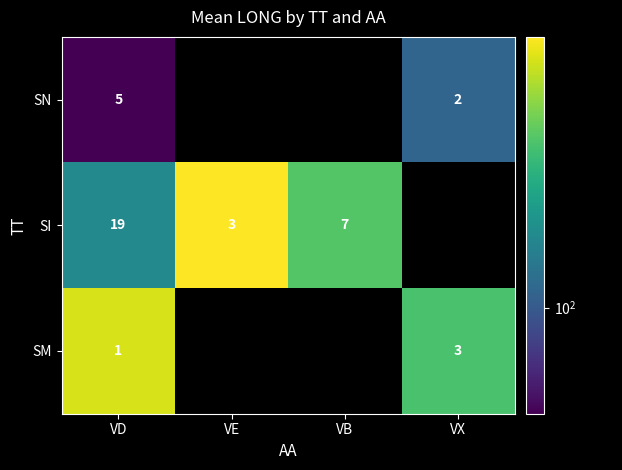

The SN series shows 3 at VX. True or false?

False